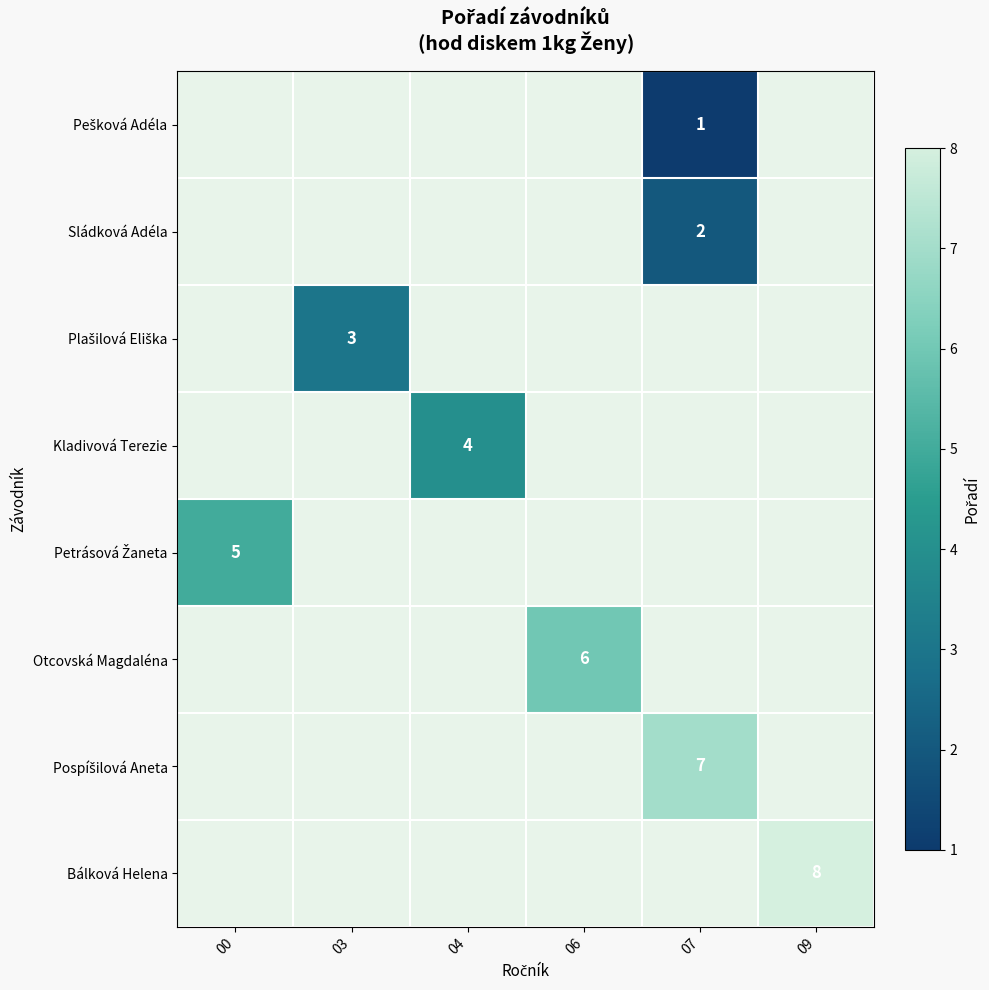

Is it true that Otcovská Magdaléna equals 9 at 06?

False